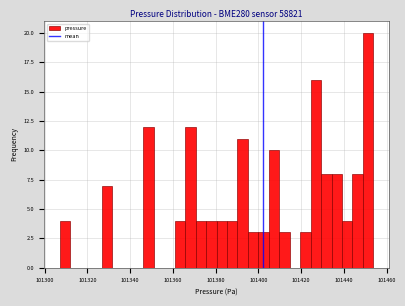

Read against the x-axis, roughly where is the centre of the tallest bar?

101452